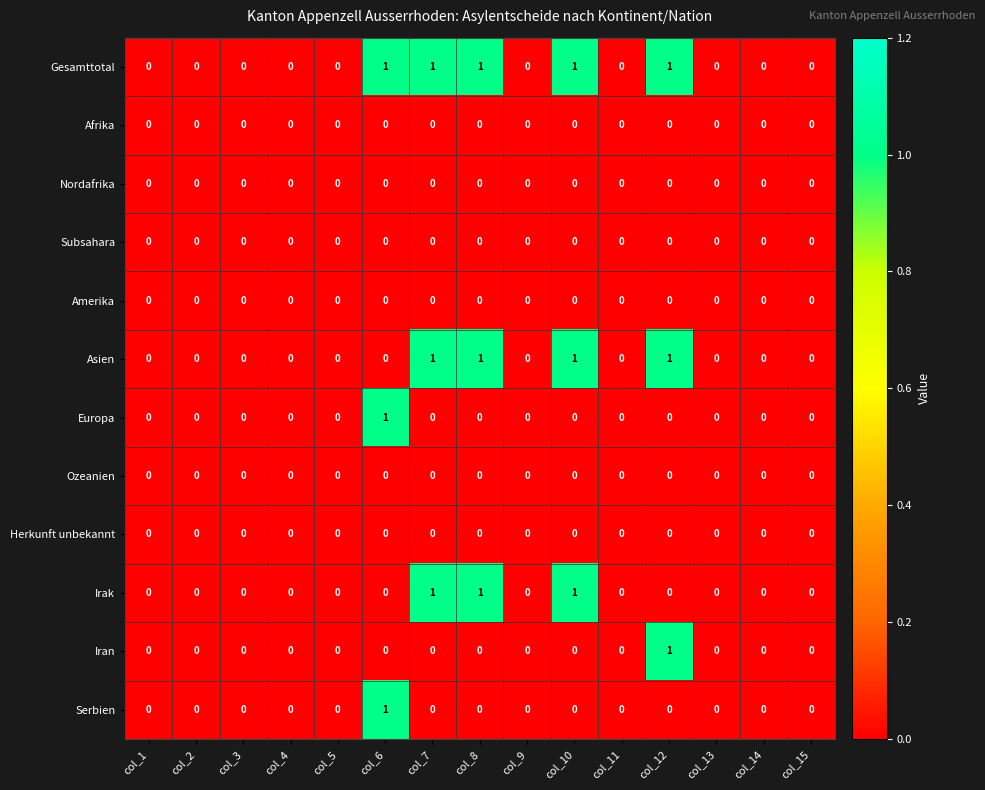

What is the difference between the highest and lowest values at col_10?

1